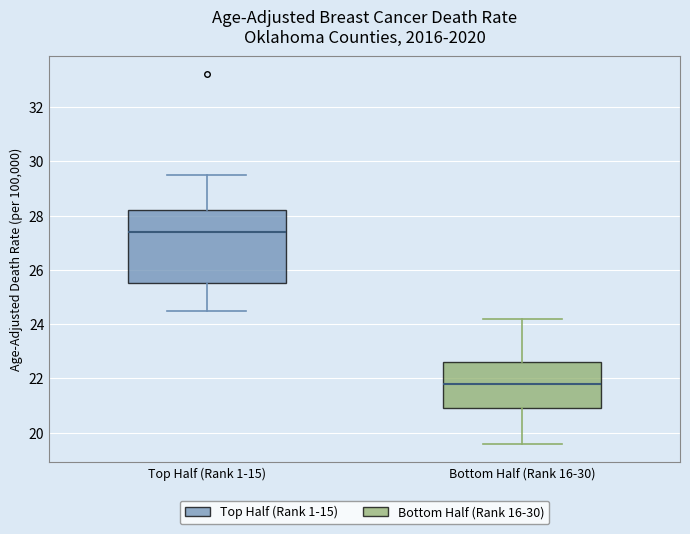

Reading left to right, transcribe this box plot: for each box, give where its median line is, the range the box spans, and where its two whiskers end, as read against the y-axis. The values are not printed on the chart, so give them approximately, as read against the axis.

Top Half (Rank 1-15): median 27.4, box 25.6 to 28.2, whiskers 24.6 to 29.6
Bottom Half (Rank 16-30): median 21.8, box 21.0 to 22.6, whiskers 19.6 to 24.2